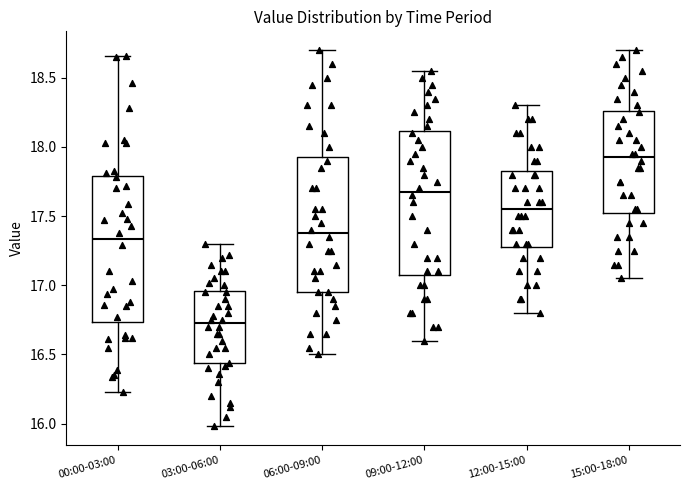

Where is the upper edge of the box for 15:00-18:00 on the y-axis? The values are not printed on the chart, so give them approximately, as read against the axis.

18.25